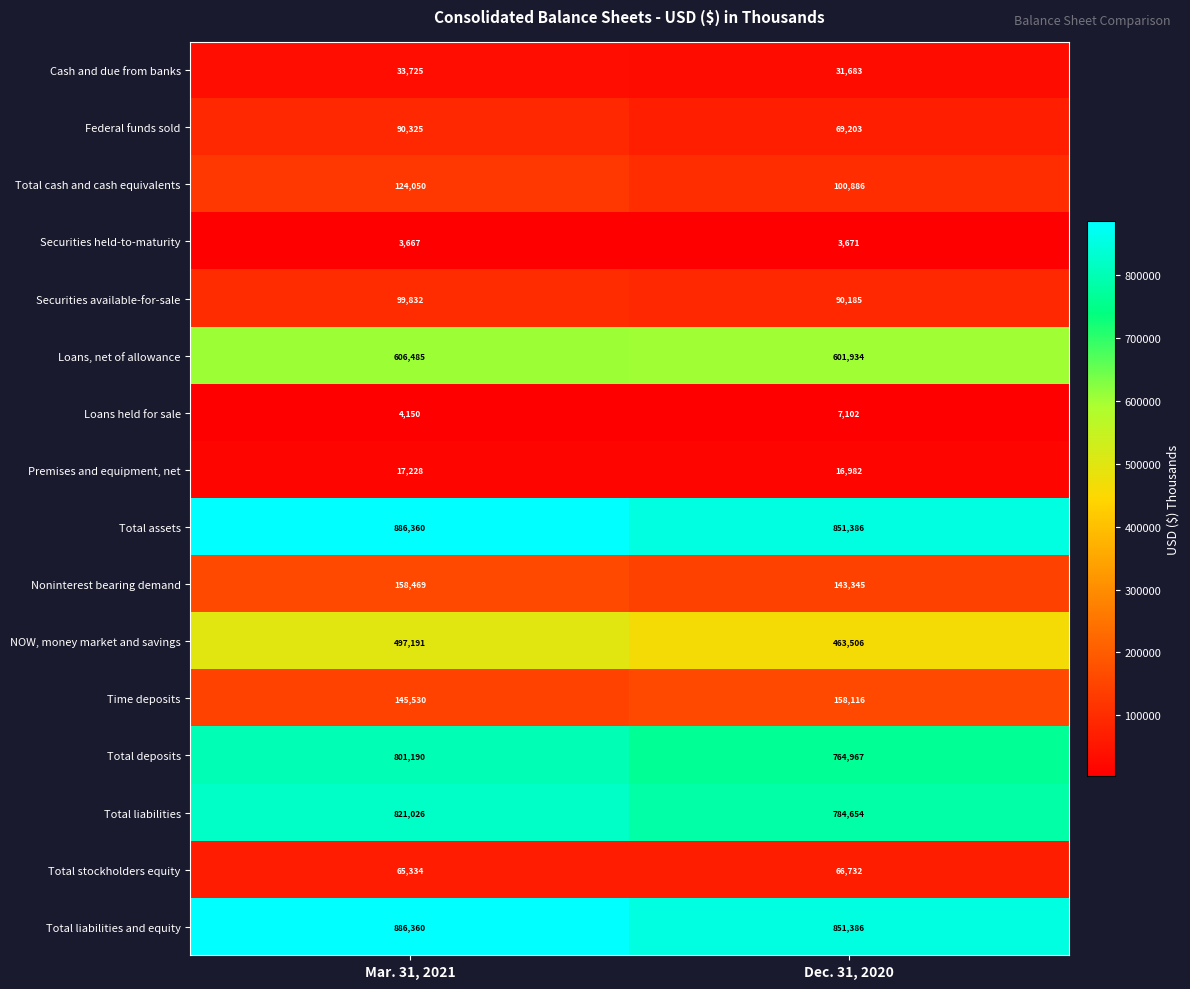

At which category is the sum across all series the highest?

Mar. 31, 2021